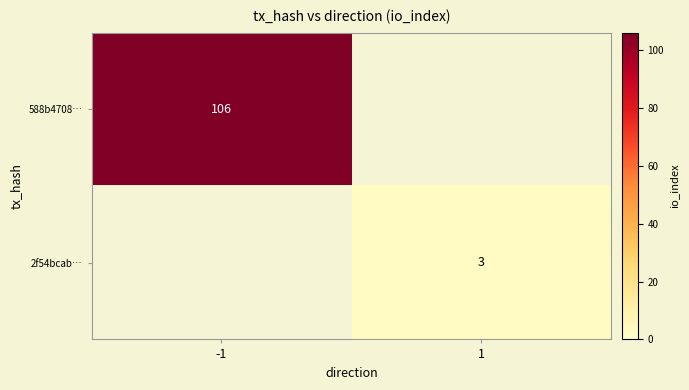

True or false: 588b4708… has a value of 106 at -1.

True